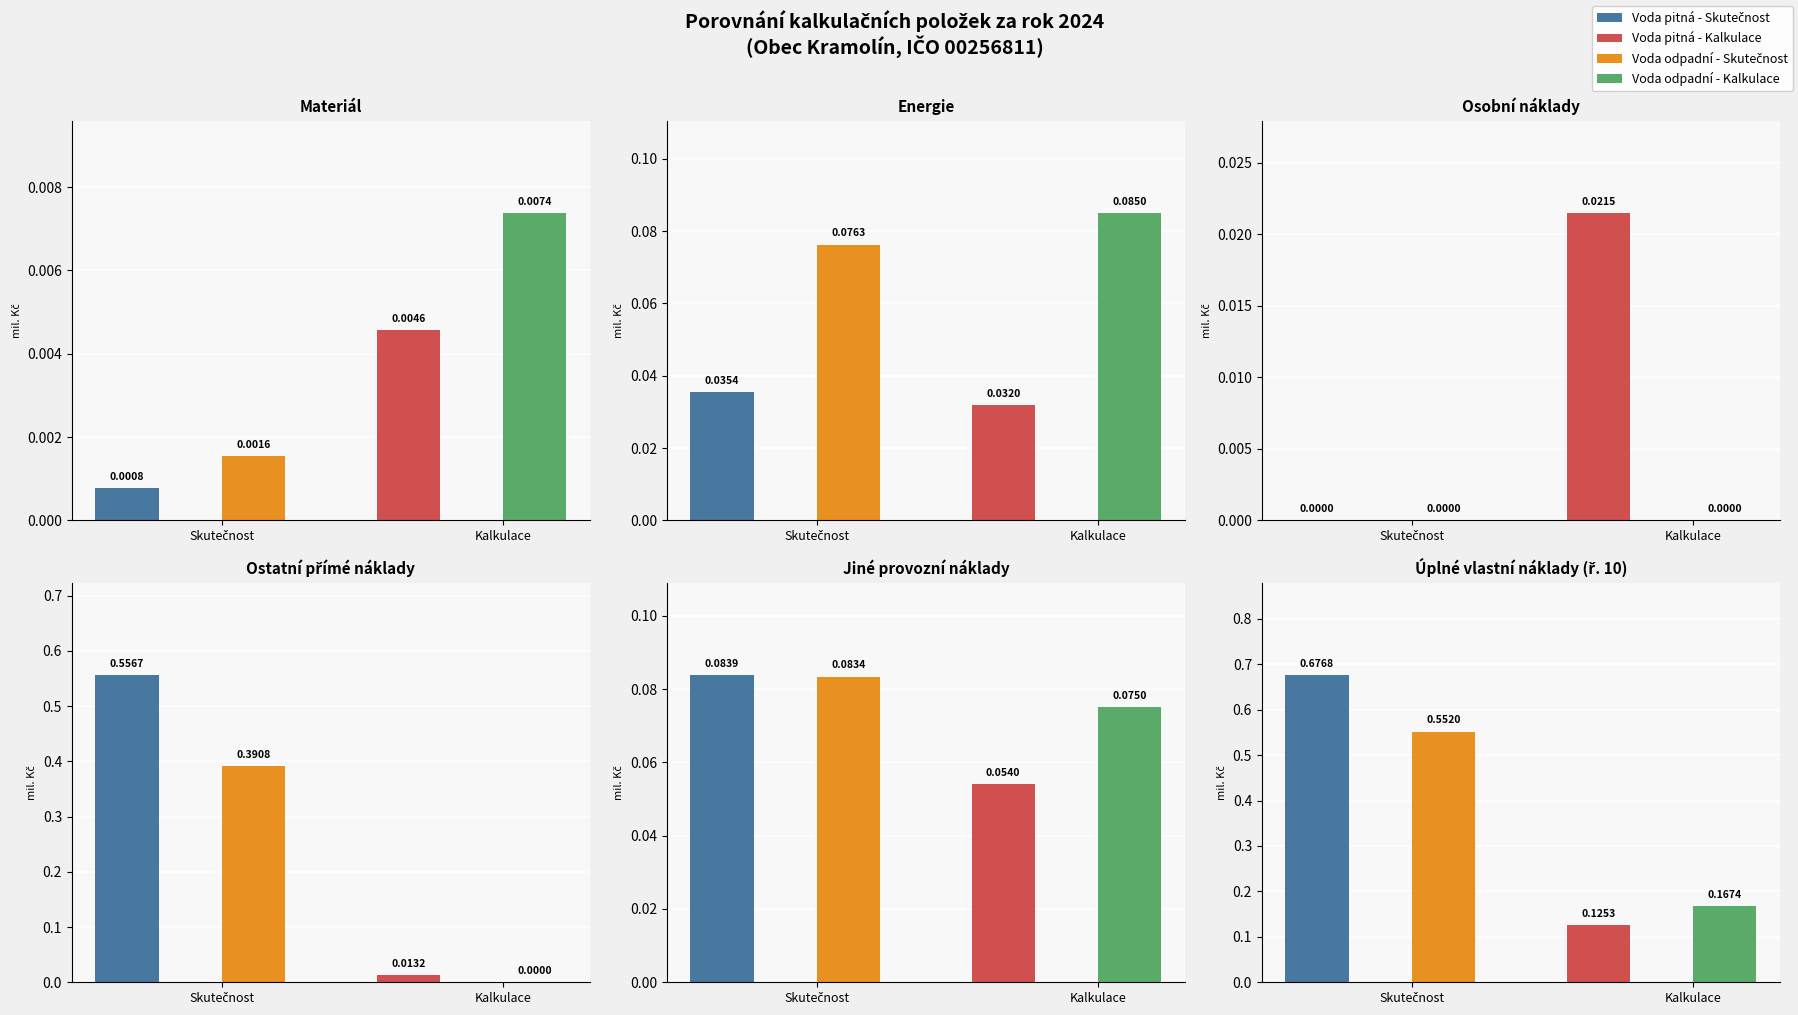

What is the average value of the Voda odpadní - Kalkulace series?

0.1